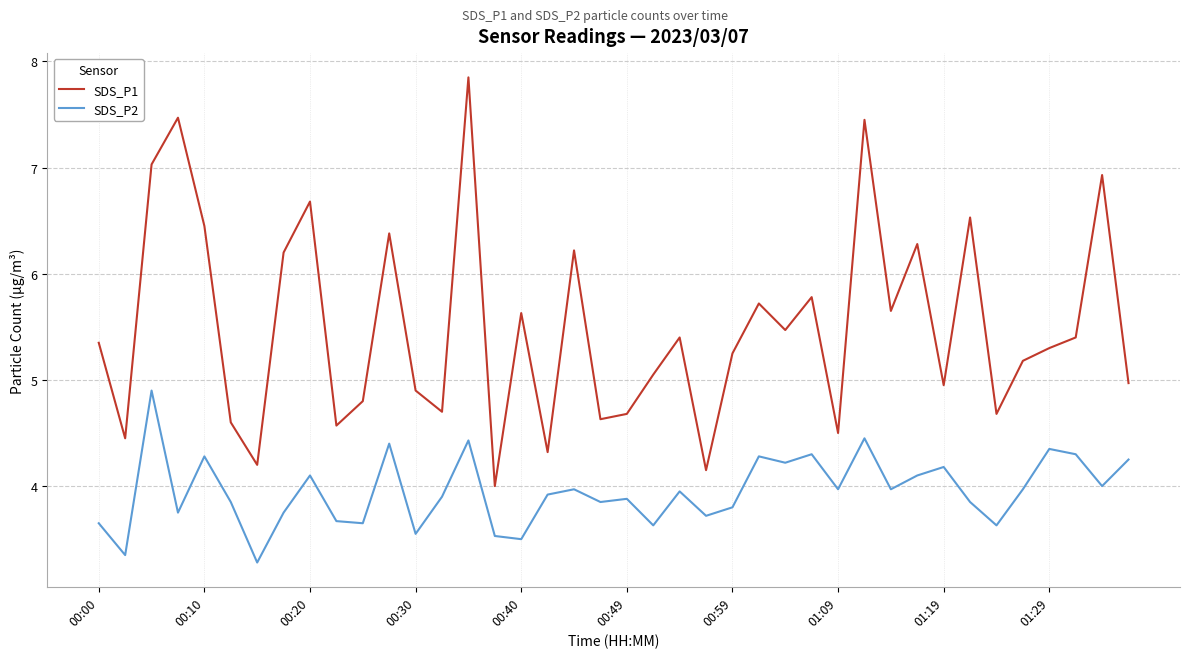

What is the minimum value for SDS_P1?

4.0